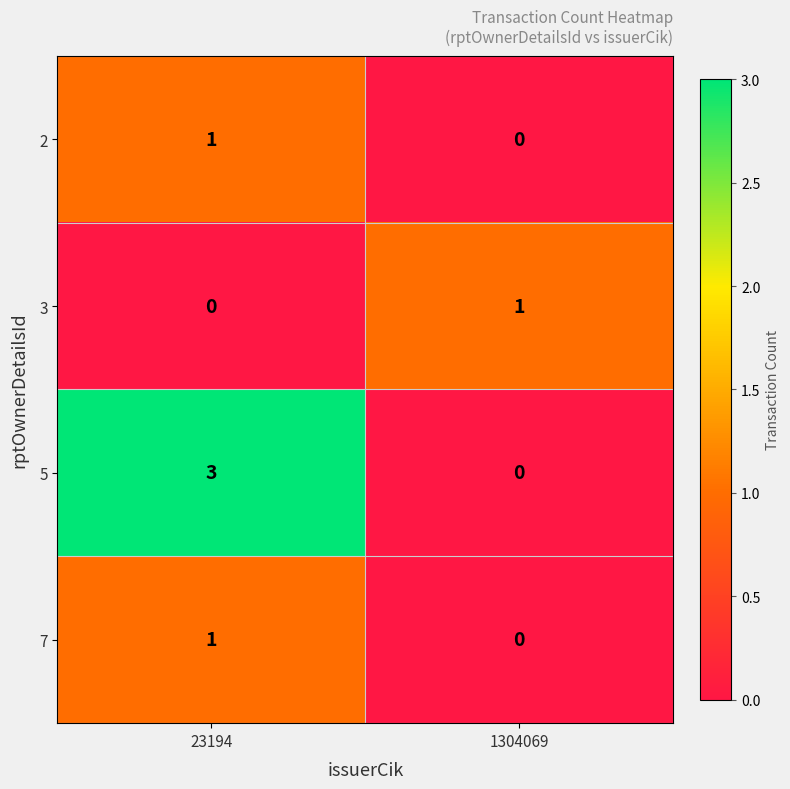

Which category has the lowest value in the 3 series?

23194